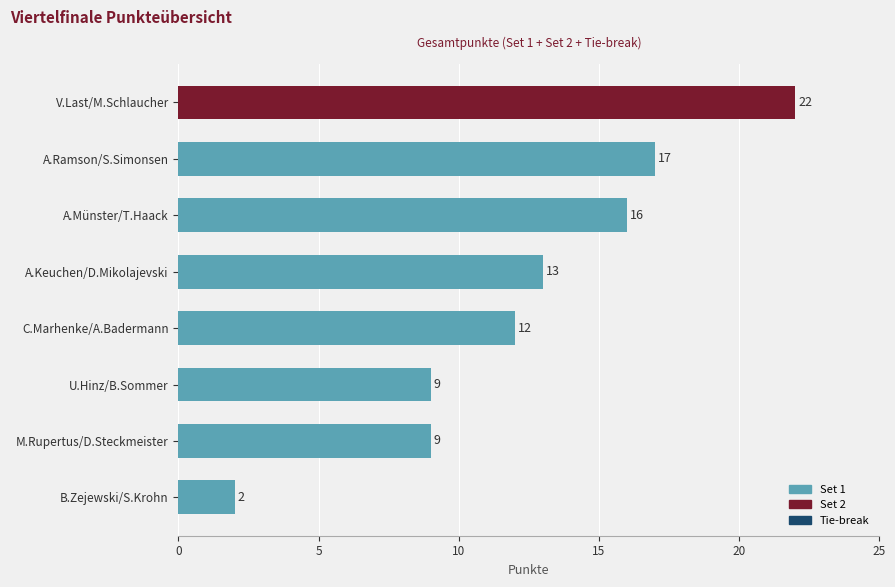

What is the difference between the values at A.Keuchen/D.Mikolajevski and M.Rupertus/D.Steckmeister?

4